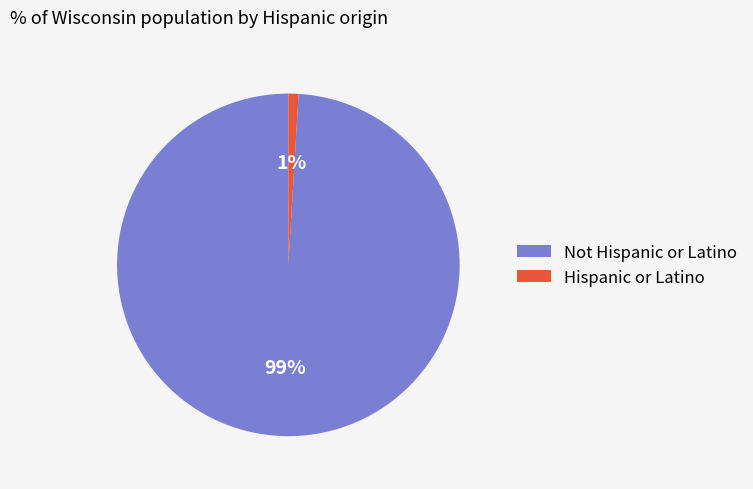

Do Hispanic or Latino and Not Hispanic or Latino together represent more than half of the pie?

Yes